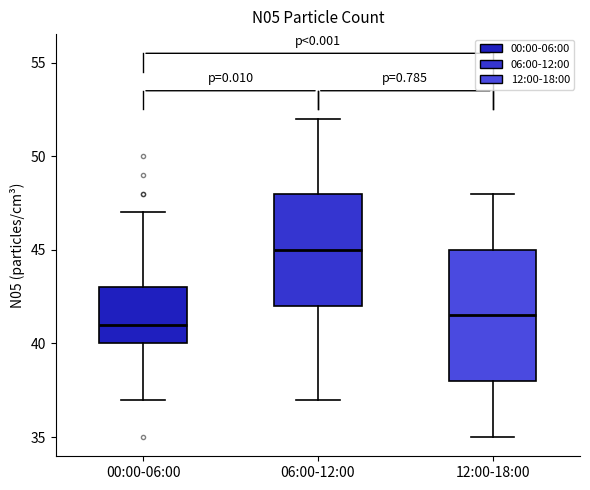

Reading left to right, transcribe this box plot: for each box, give where its median line is, the range the box spans, and where its two whiskers end, as read against the y-axis. The values are not printed on the chart, so give them approximately, as read against the axis.

00:00-06:00: median 41.0, box 40.0 to 43.0, whiskers 37.0 to 47.0
06:00-12:00: median 45.0, box 42.0 to 48.0, whiskers 37.0 to 52.0
12:00-18:00: median 41.5, box 38.0 to 45.0, whiskers 35.0 to 48.0